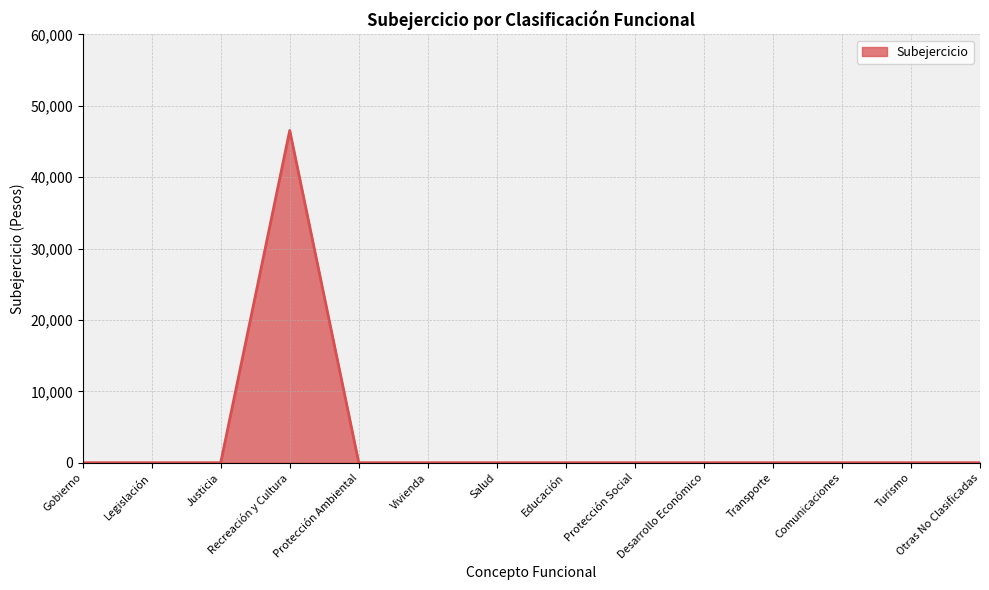

What is the difference between the maximum and minimum values?

46547.4